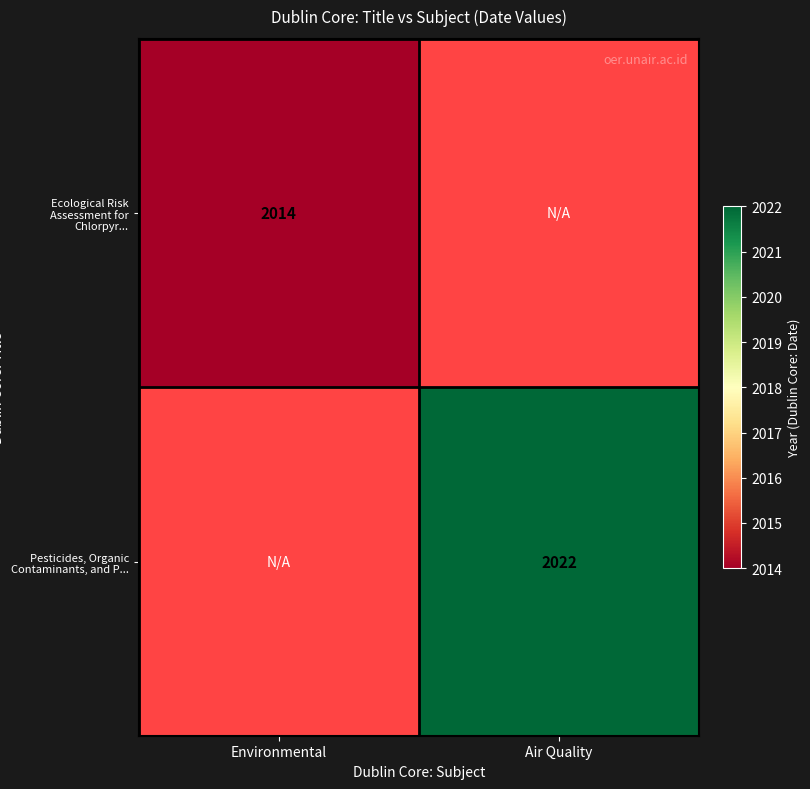

The Pesticides, Organic Contaminants, and P... series shows 2022 at Air Quality. True or false?

True